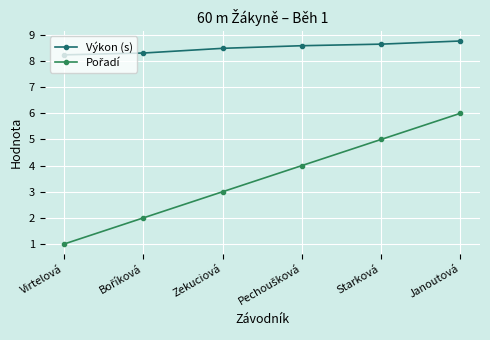

What is the greatest value displayed?

8.8